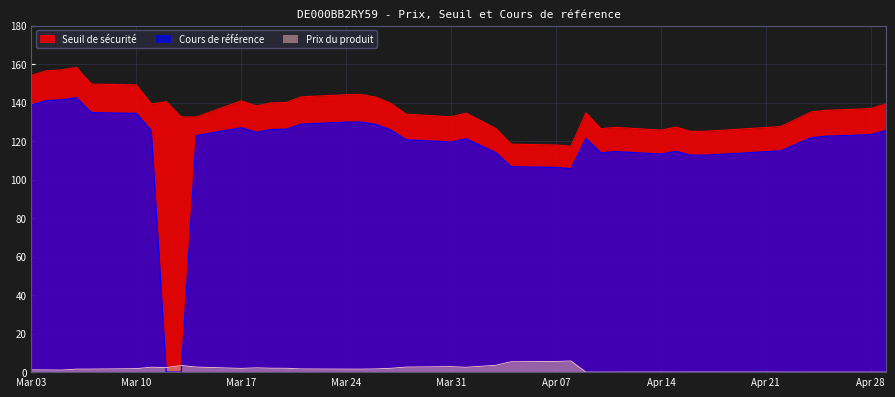

How many data points in Prix du produit are less than 1?

13